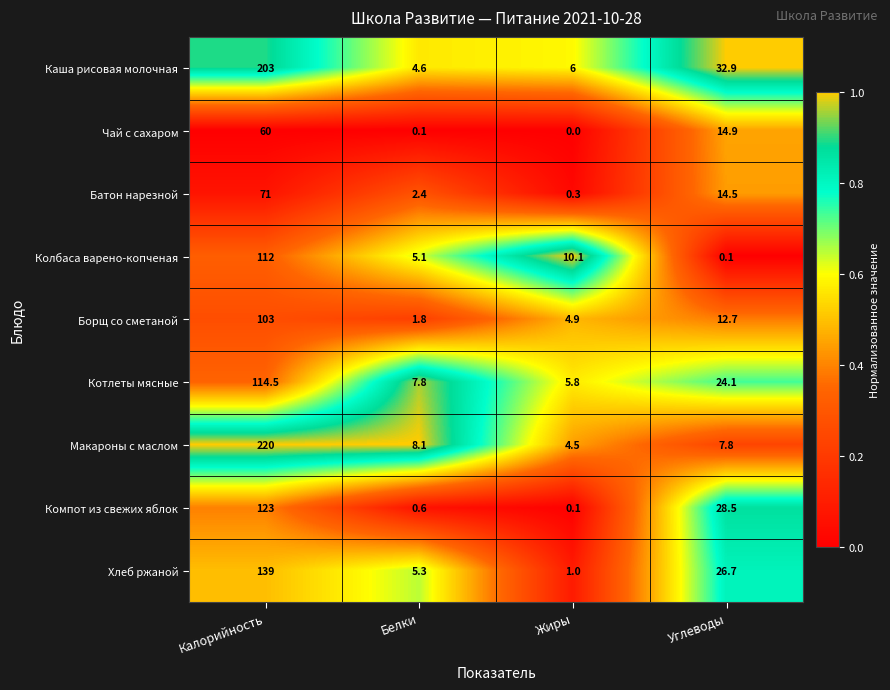

Read the Чай с сахаром value at Углеводы.

14.9